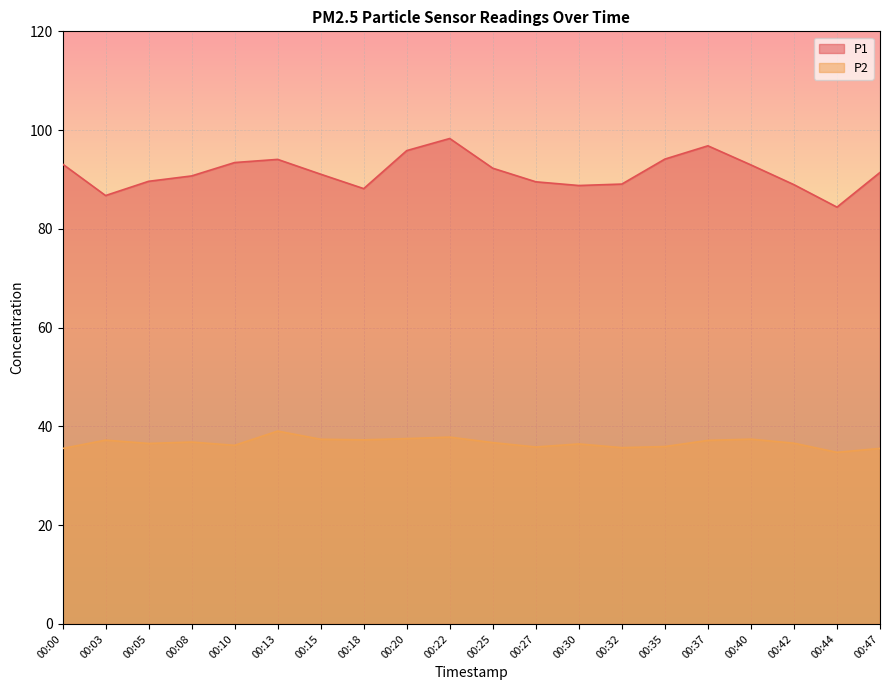

Which category has the highest value in the P2 series?

00:13